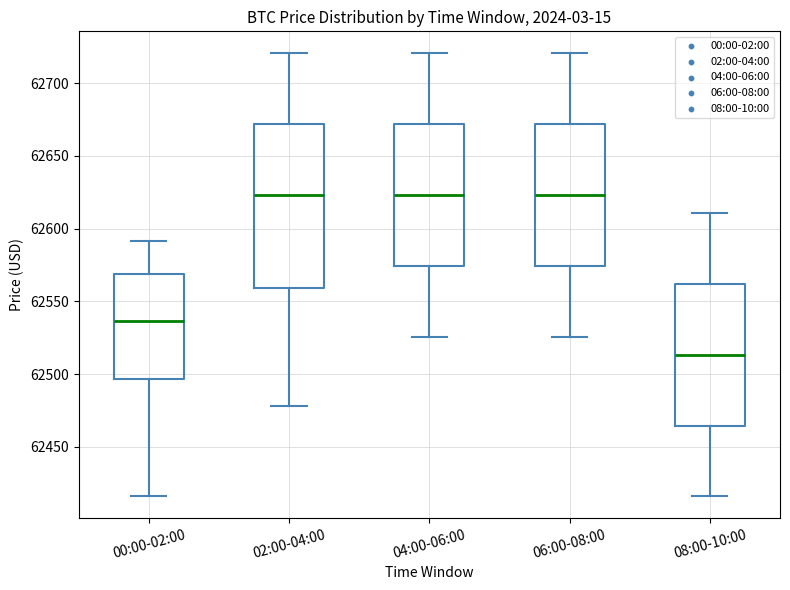

Reading left to right, read every box against the y-axis: the position of its median line, the range the box covers, and the ends of its whiskers. The values are not printed on the chart, so give them approximately, as read against the axis.

00:00-02:00: median 62535, box 62495 to 62570, whiskers 62415 to 62590
02:00-04:00: median 62625, box 62560 to 62670, whiskers 62480 to 62720
04:00-06:00: median 62625, box 62575 to 62670, whiskers 62525 to 62720
06:00-08:00: median 62625, box 62575 to 62670, whiskers 62525 to 62720
08:00-10:00: median 62515, box 62465 to 62560, whiskers 62415 to 62610